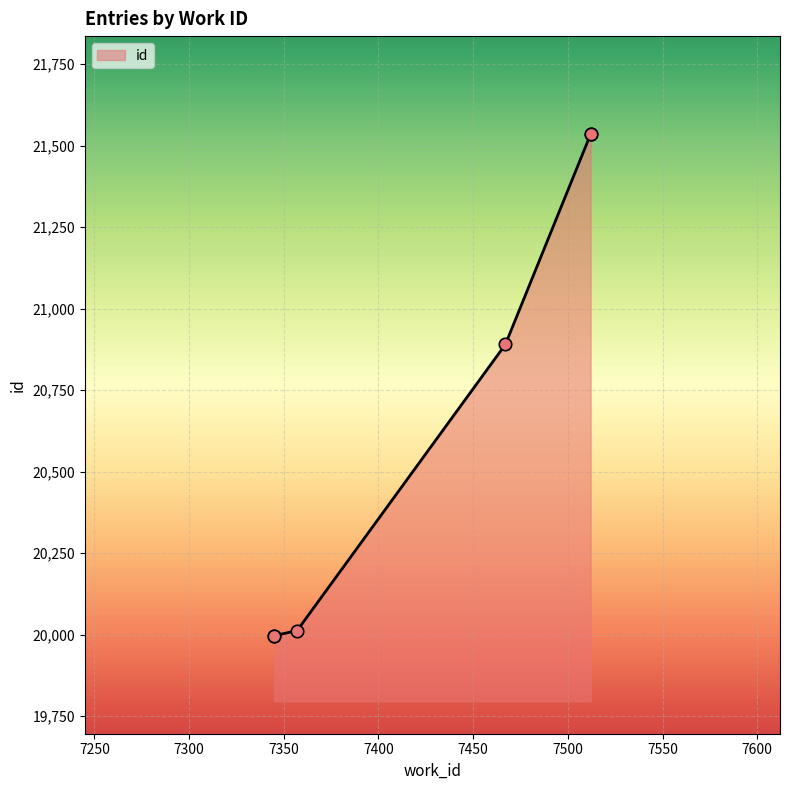

Approximately how many times larger is the value at 7467 compared to 7345?

1.0